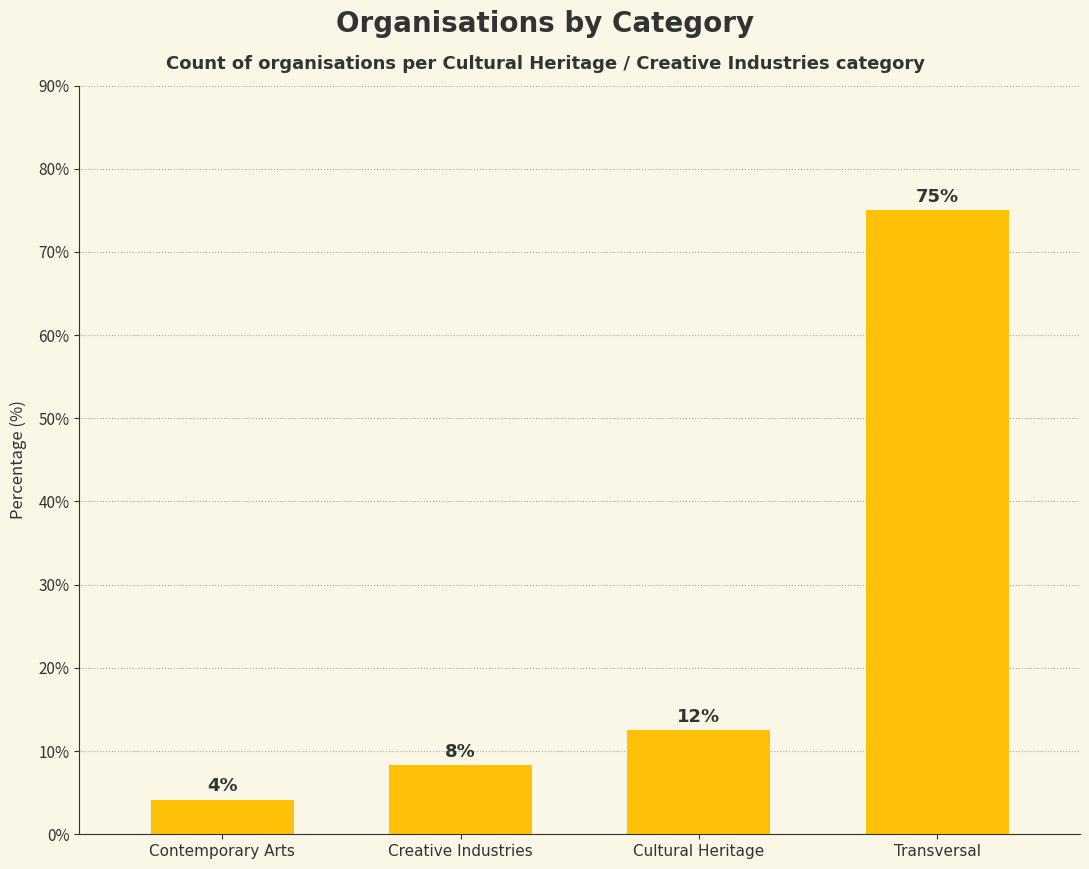

Are the bars horizontal?

No